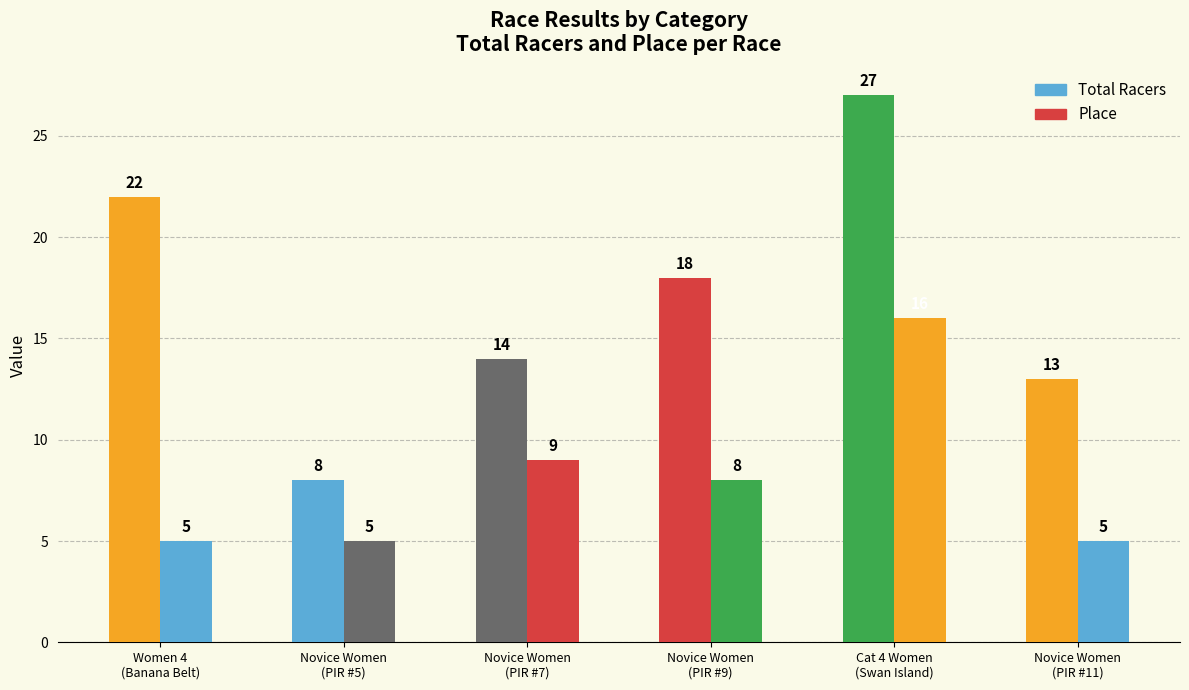

The Place series shows 23 at Cat 4 Women
(Swan Island). True or false?

False